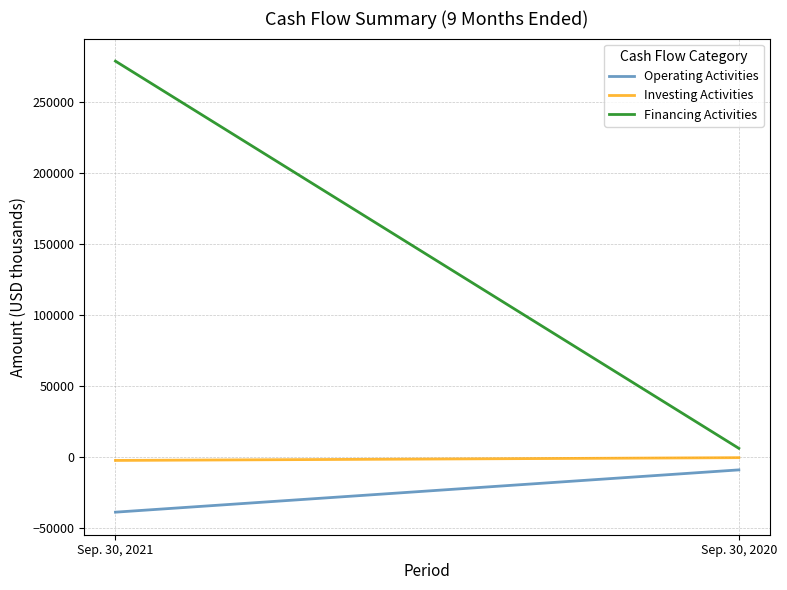

Is it true that Financing Activities equals 6202 at Sep. 30, 2020?

True